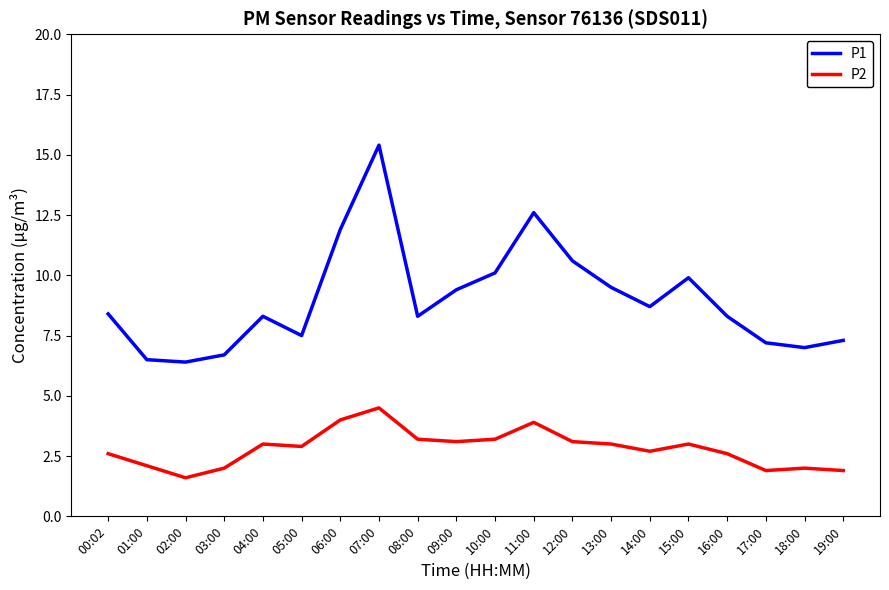

Reading left to right, what are all the values shown in this chart?

P1: 00:02=8.4	01:00=6.5	02:00=6.4	03:00=6.7	04:00=8.3	05:00=7.5	06:00=11.9	07:00=15.4	08:00=8.3	09:00=9.4	10:00=10.1	11:00=12.6	12:00=10.6	13:00=9.5	14:00=8.7	15:00=9.9	16:00=8.3	17:00=7.2	18:00=7.0	19:00=7.3
P2: 00:02=2.6	01:00=2.1	02:00=1.6	03:00=2.0	04:00=3.0	05:00=2.9	06:00=4.0	07:00=4.5	08:00=3.2	09:00=3.1	10:00=3.2	11:00=3.9	12:00=3.1	13:00=3.0	14:00=2.7	15:00=3.0	16:00=2.6	17:00=1.9	18:00=2.0	19:00=1.9